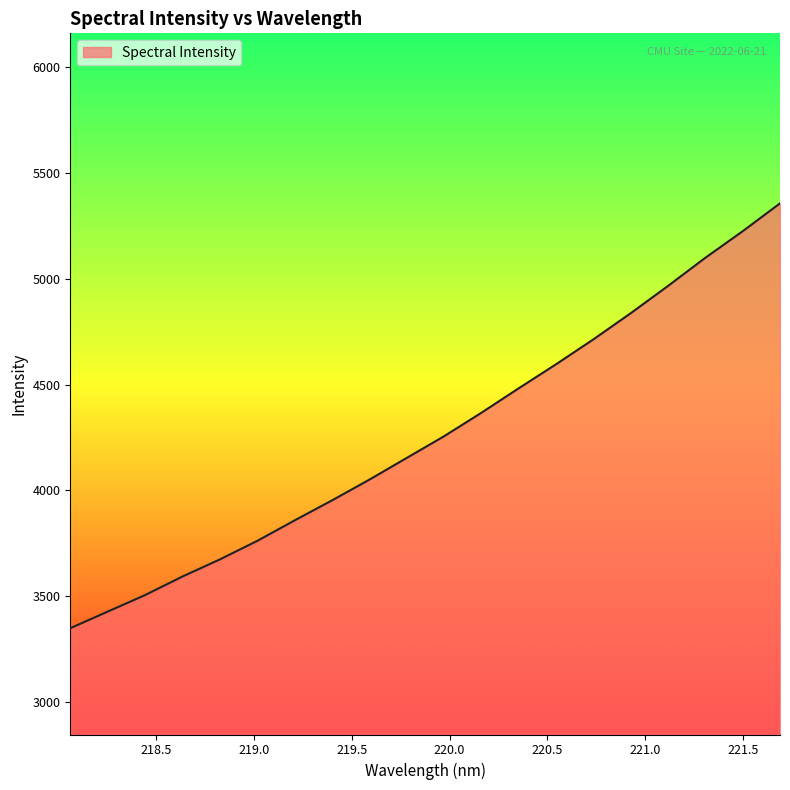

What is the difference between the maximum and minimum values?

2007.7